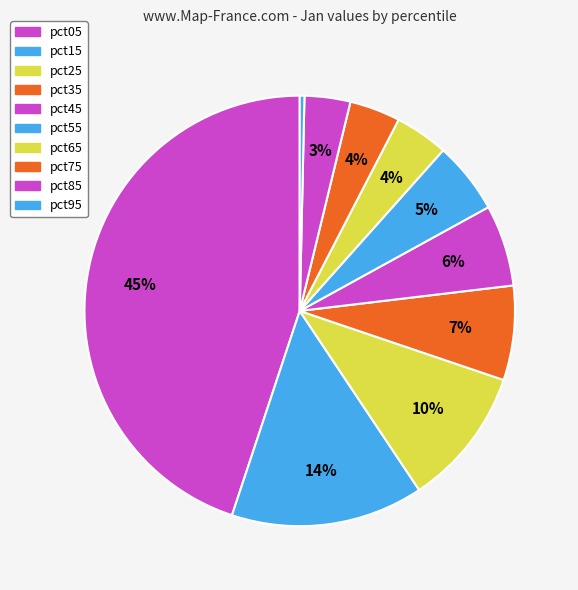

What is the ratio of the value at pct45 to the value at pct15?

0.4